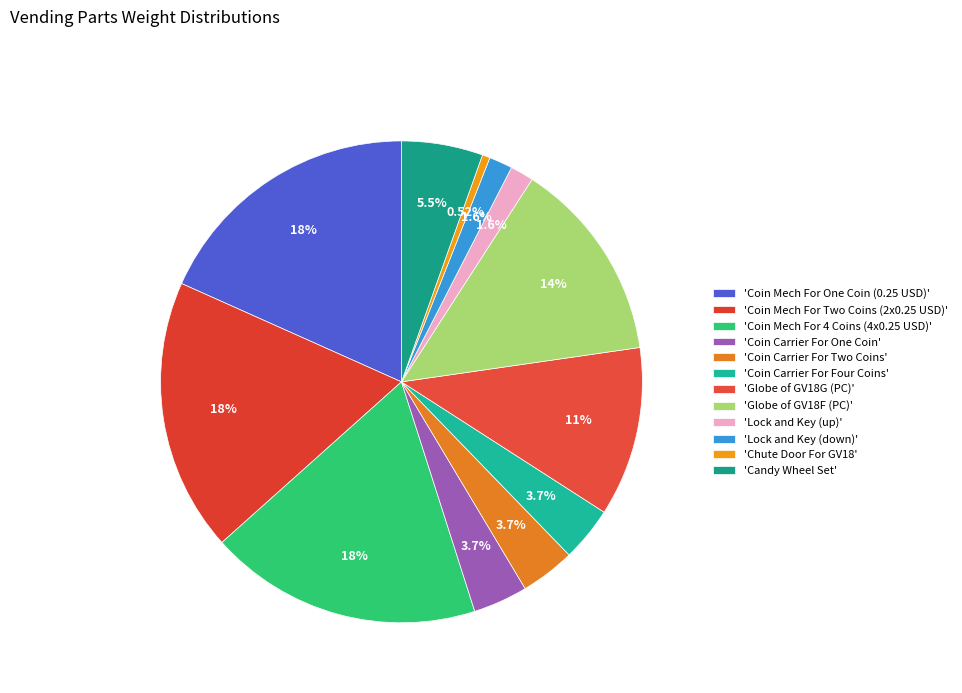

How many slices are in this pie chart?

12